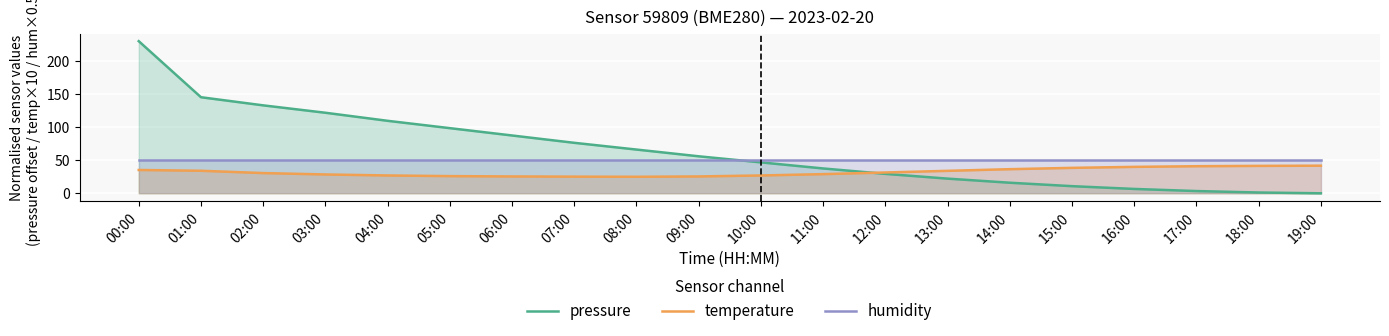

The pressure series shows 76.4 at 07:00. True or false?

True